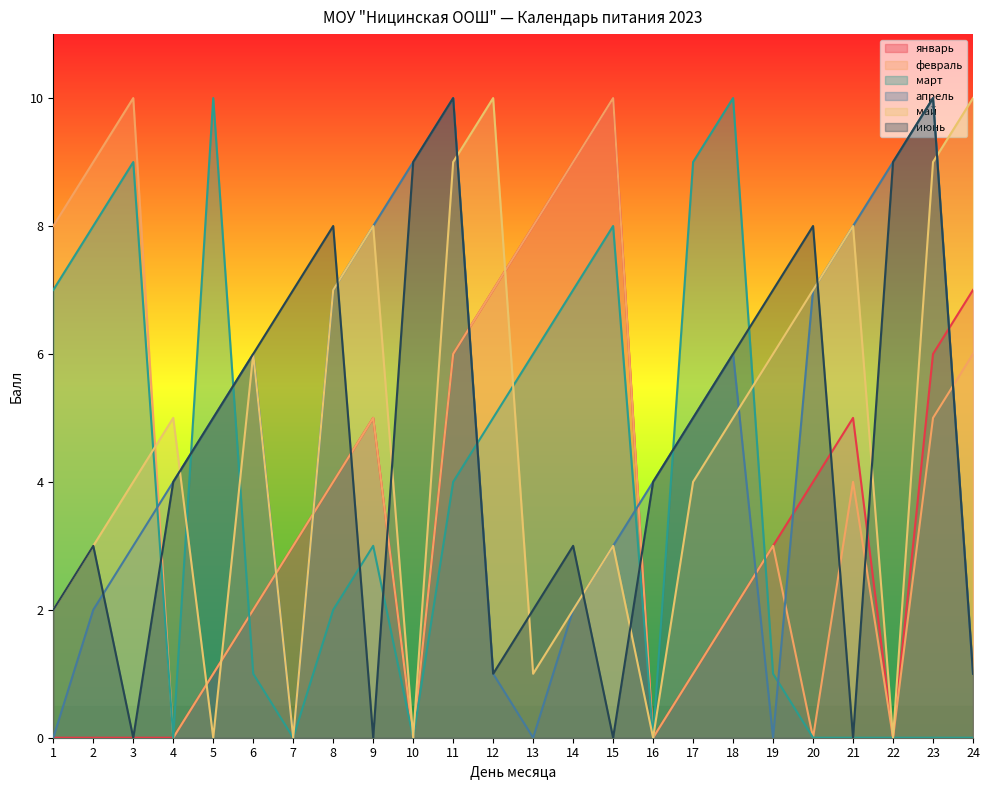

What is the value of the июнь point at the 24th from the left?

1